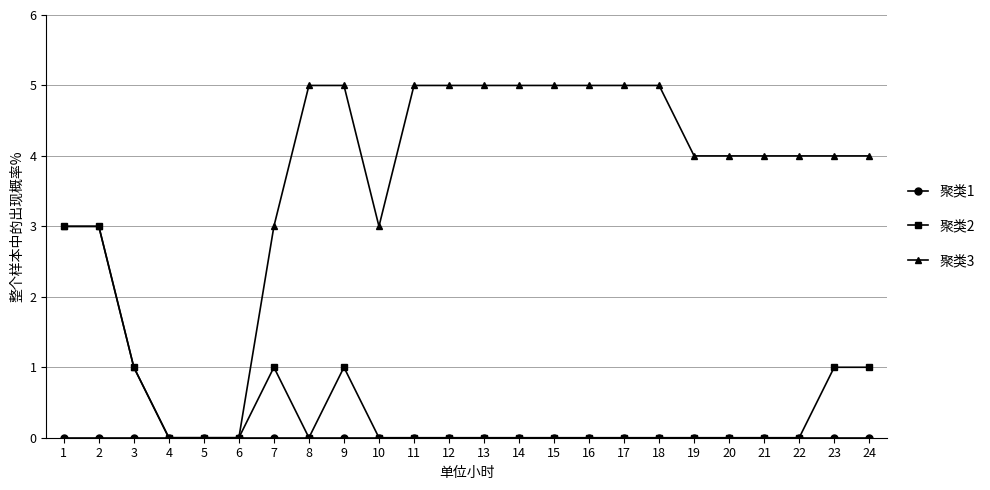

What is the difference between the maximum and minimum values in the 聚类2 series?

3